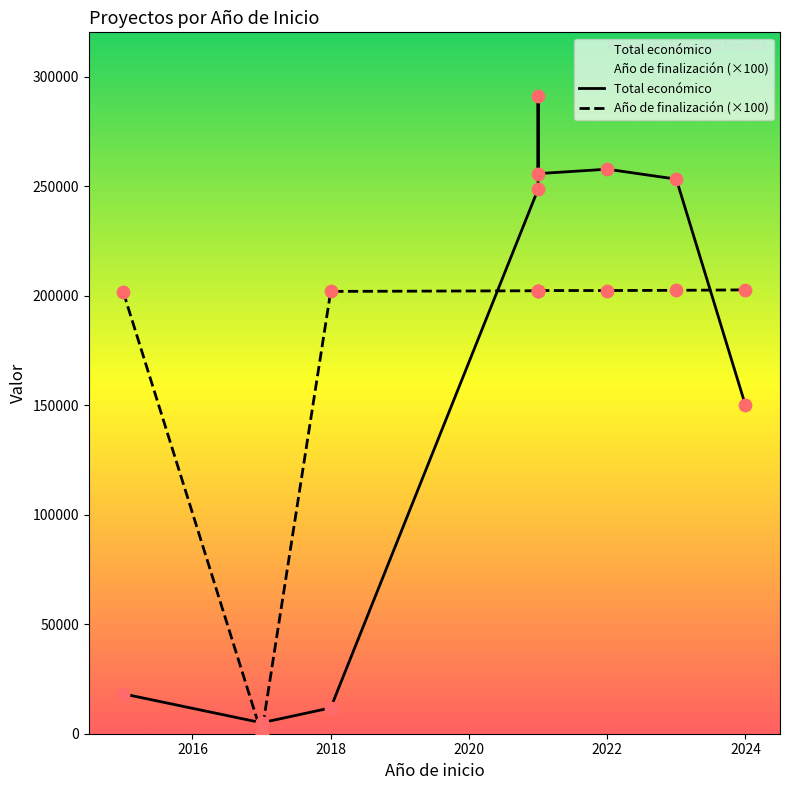

Which series reaches the maximum Y coordinate?

Total económico